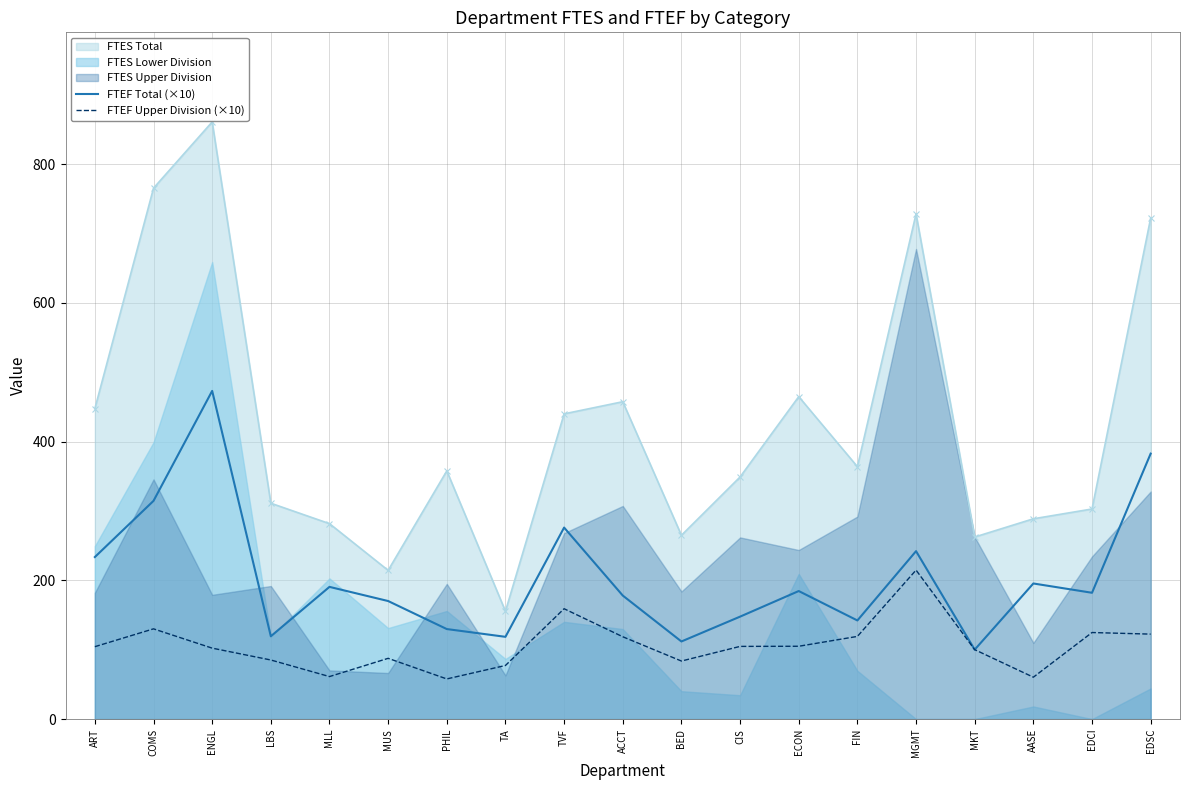

How many interior local valleys does the FTEF Upper Division (×10) series have?

4